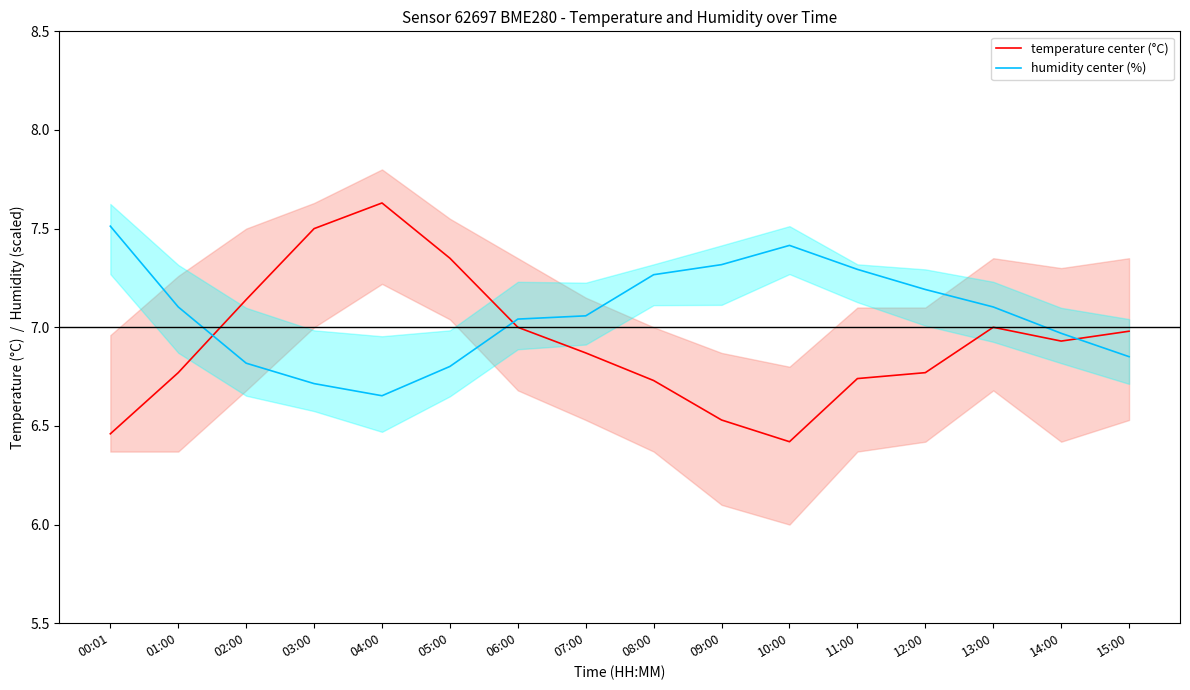

What is the value of the temperature center (°C) point at the 15th from the left?

6.9